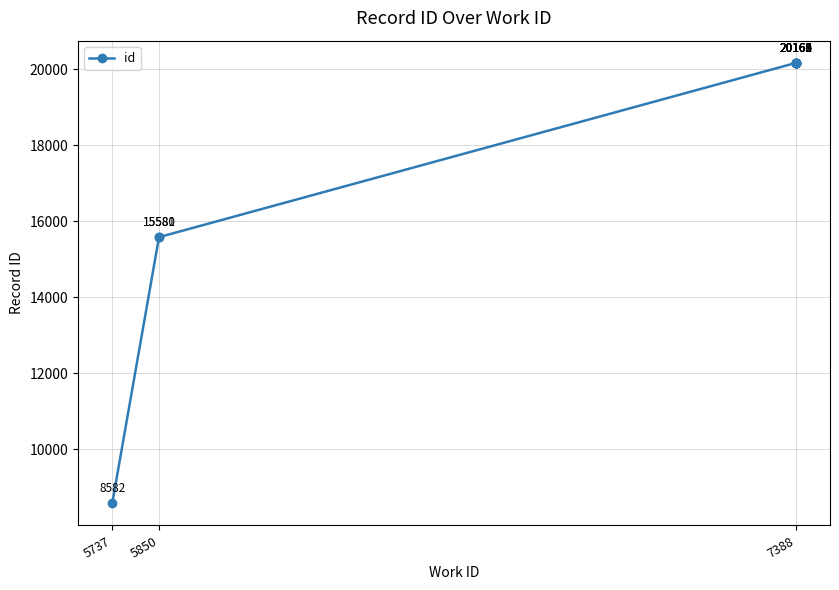

How many lines are shown in the chart?

1